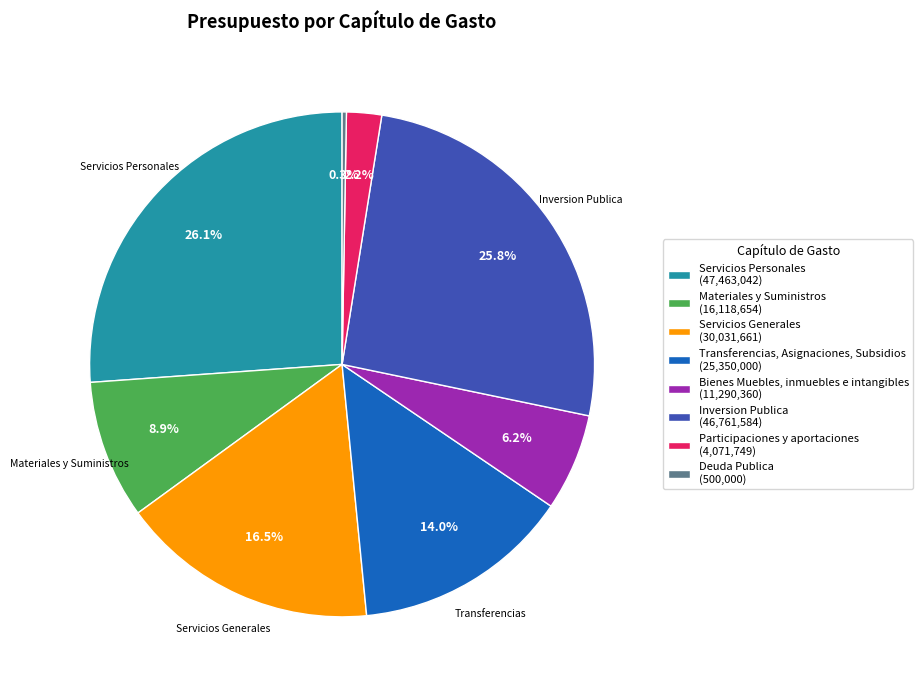

Is there a majority slice in this chart?

No